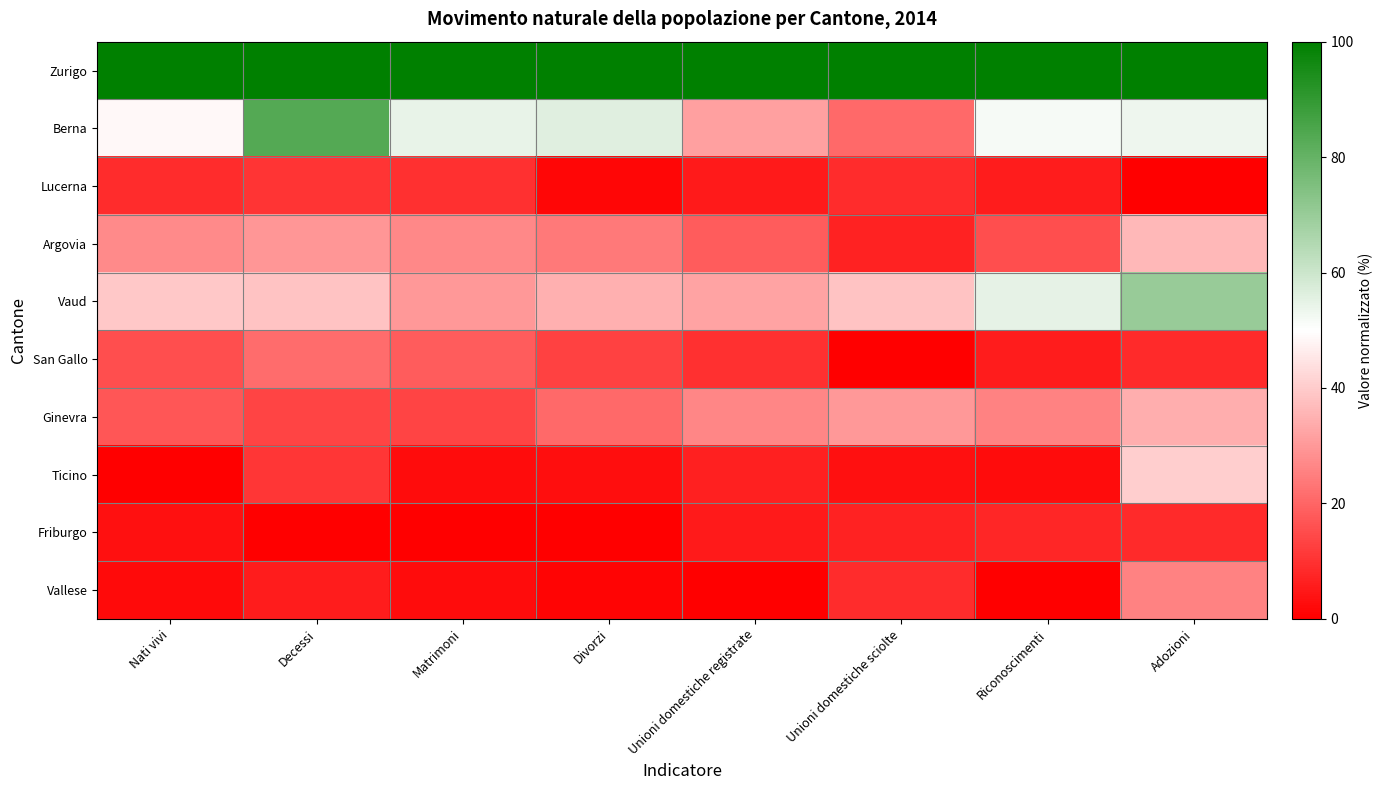

Reading left to right, list all the values displayed in this chart.

Zurigo: Nati vivi=100.0	Decessi=100.0	Matrimoni=100.0	Divorzi=100.0	Unioni domestiche registrate=100.0	Unioni domestiche sciolte=100.0	Riconoscimenti=100.0	Adozioni=100.0
Berna: Nati vivi=48.8	Decessi=83.4	Matrimoni=54.5	Divorzi=55.9	Unioni domestiche registrate=31.3	Unioni domestiche sciolte=21.1	Riconoscimenti=51.8	Adozioni=53.2
Lucerna: Nati vivi=8.9	Decessi=10.5	Matrimoni=9.6	Divorzi=1.5	Unioni domestiche registrate=5.2	Unioni domestiche sciolte=8.8	Riconoscimenti=5.6	Adozioni=0.0
Argovia: Nati vivi=27.0	Decessi=29.4	Matrimoni=26.9	Divorzi=24.0	Unioni domestiche registrate=18.0	Unioni domestiche sciolte=7.0	Riconoscimenti=15.4	Adozioni=36.2
Vaud: Nati vivi=39.2	Decessi=38.4	Matrimoni=29.8	Divorzi=34.5	Unioni domestiche registrate=32.2	Unioni domestiche sciolte=38.6	Riconoscimenti=55.1	Adozioni=70.2
San Gallo: Nati vivi=15.4	Decessi=21.1	Matrimoni=18.0	Divorzi=13.0	Unioni domestiche registrate=9.5	Unioni domestiche sciolte=0.0	Riconoscimenti=5.6	Adozioni=8.5
Ginevra: Nati vivi=17.0	Decessi=13.5	Matrimoni=13.4	Divorzi=21.1	Unioni domestiche registrate=26.5	Unioni domestiche sciolte=29.8	Riconoscimenti=25.7	Adozioni=34.0
Ticino: Nati vivi=0.0	Decessi=10.7	Matrimoni=2.6	Divorzi=2.9	Unioni domestiche registrate=6.6	Unioni domestiche sciolte=3.5	Riconoscimenti=2.6	Adozioni=40.4
Friburgo: Nati vivi=3.3	Decessi=0.0	Matrimoni=0.0	Divorzi=0.0	Unioni domestiche registrate=5.2	Unioni domestiche sciolte=7.0	Riconoscimenti=7.5	Adozioni=8.5
Vallese: Nati vivi=2.1	Decessi=5.8	Matrimoni=2.4	Divorzi=1.1	Unioni domestiche registrate=0.0	Unioni domestiche sciolte=8.8	Riconoscimenti=0.0	Adozioni=25.5